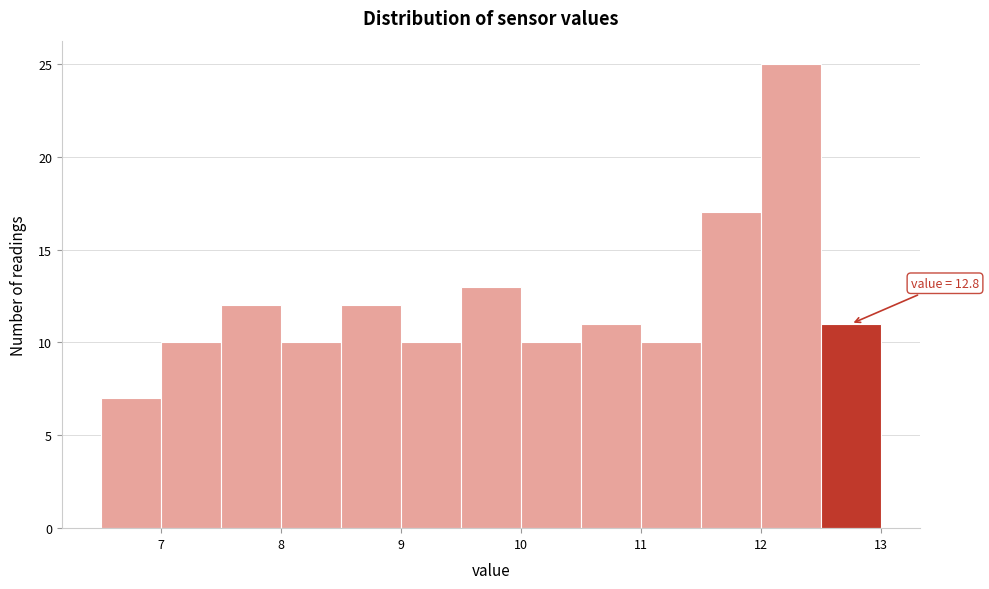

Over which range of the x-axis is the bar tallest?

12.0 to 12.5